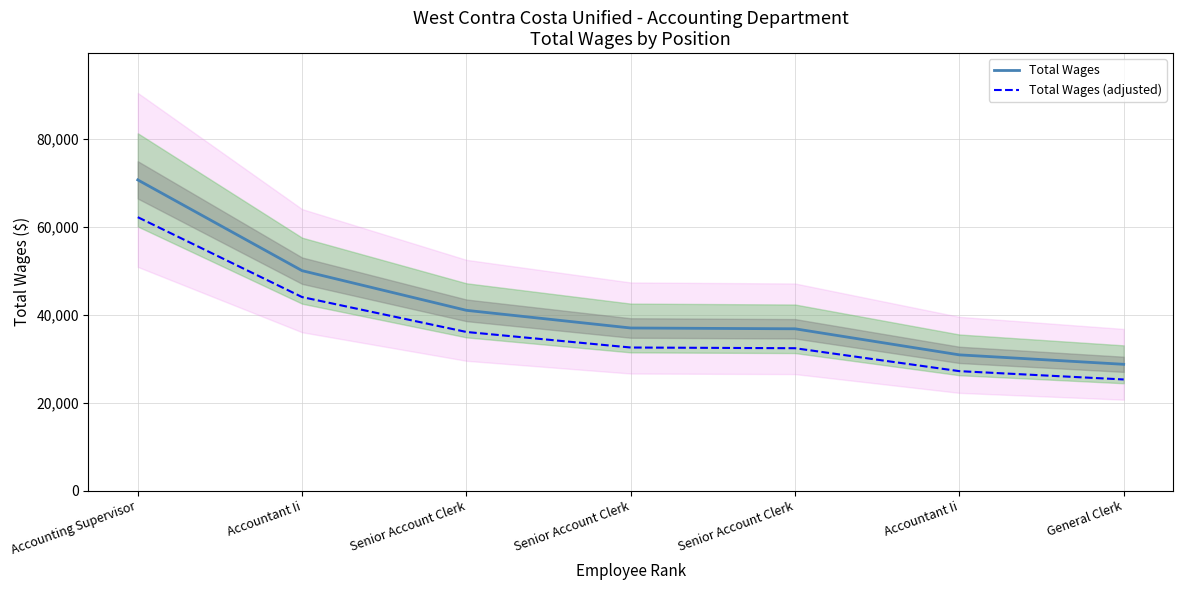

At how many categories does at least one series exceed 28928?

6